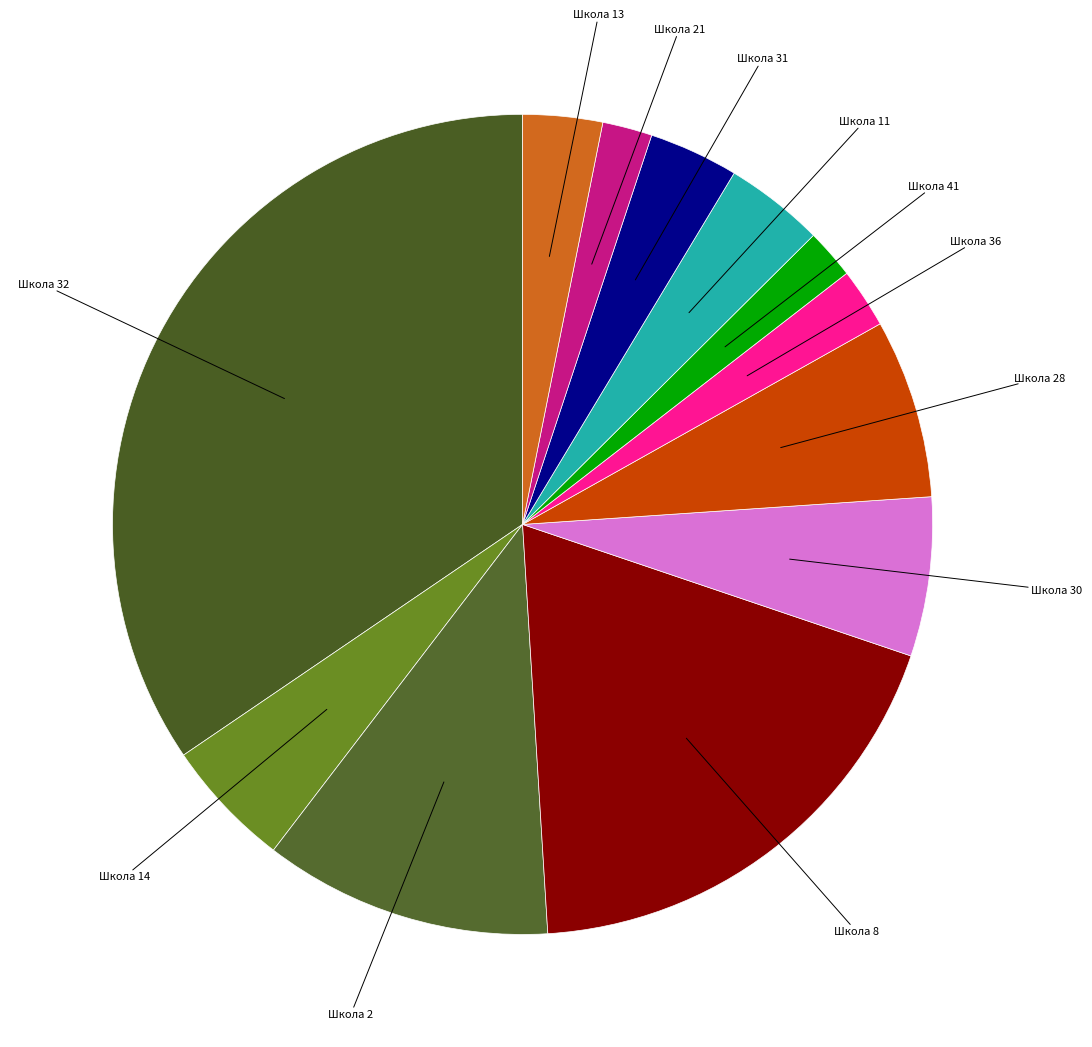

Count the number of slices in the pie.

12